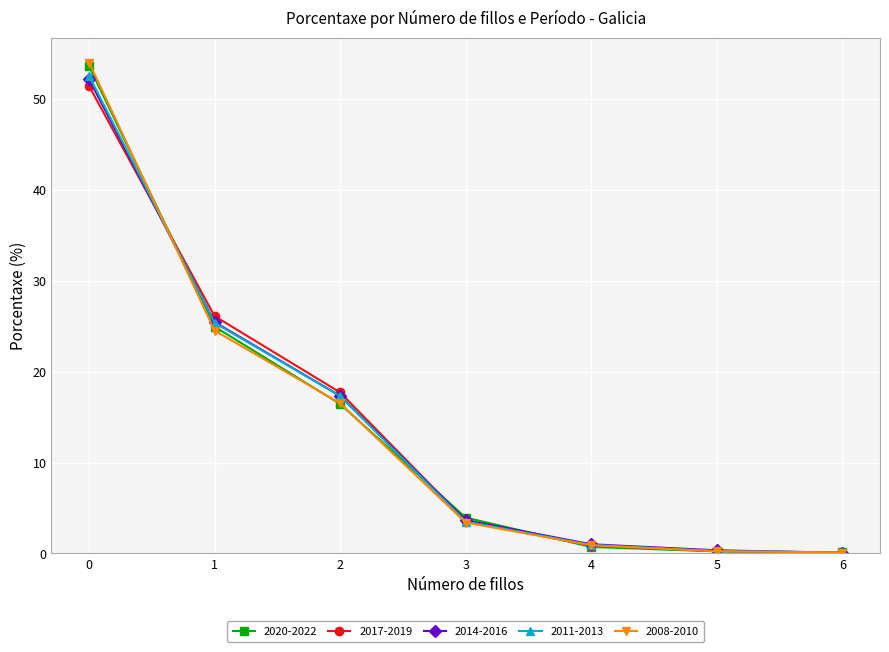

What is the total value across all series at 4?

4.4